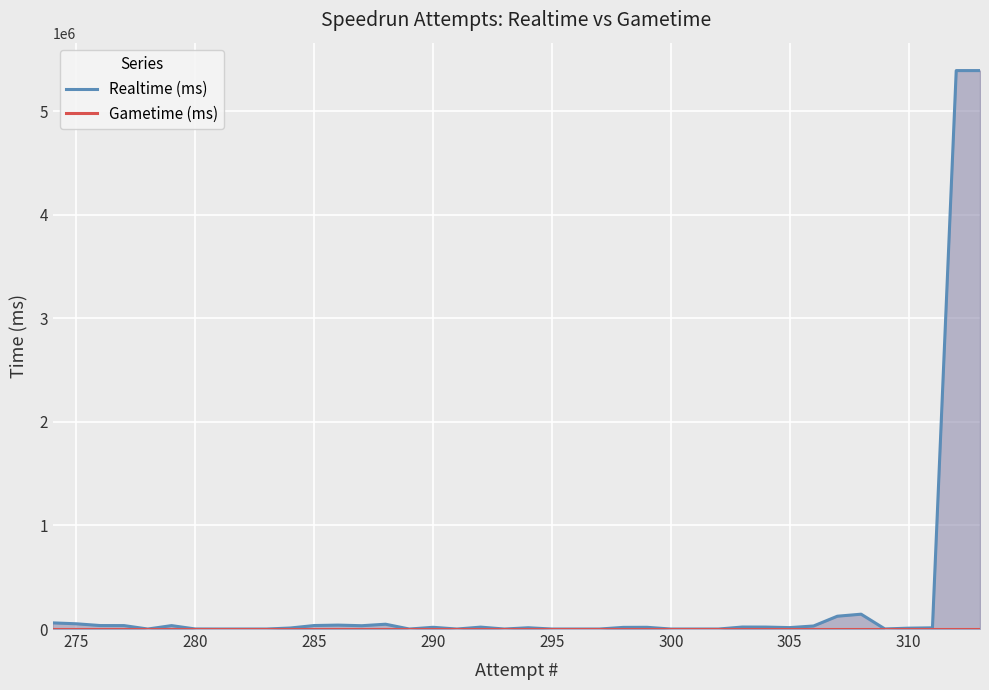

True or false: Realtime (ms) has a value of 53139.6 at 280.

False